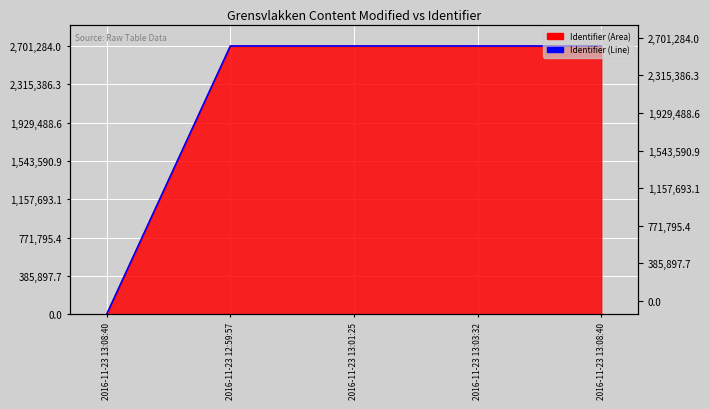

True or false: the data has more than 1 interior local peaks.

False